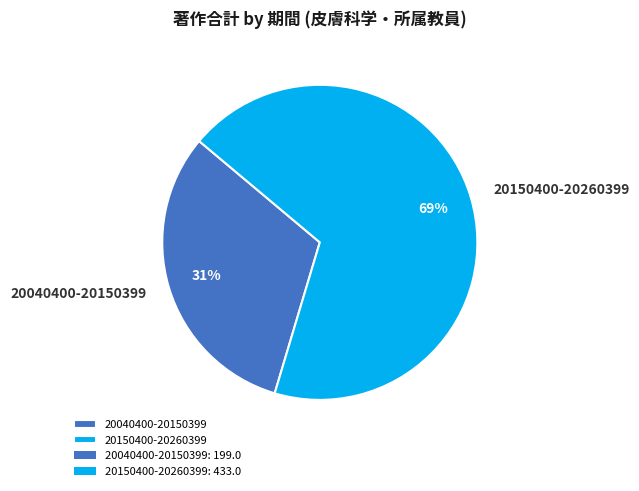

Rank the categories by value from highest to lowest.

20150400-20260399, 20040400-20150399